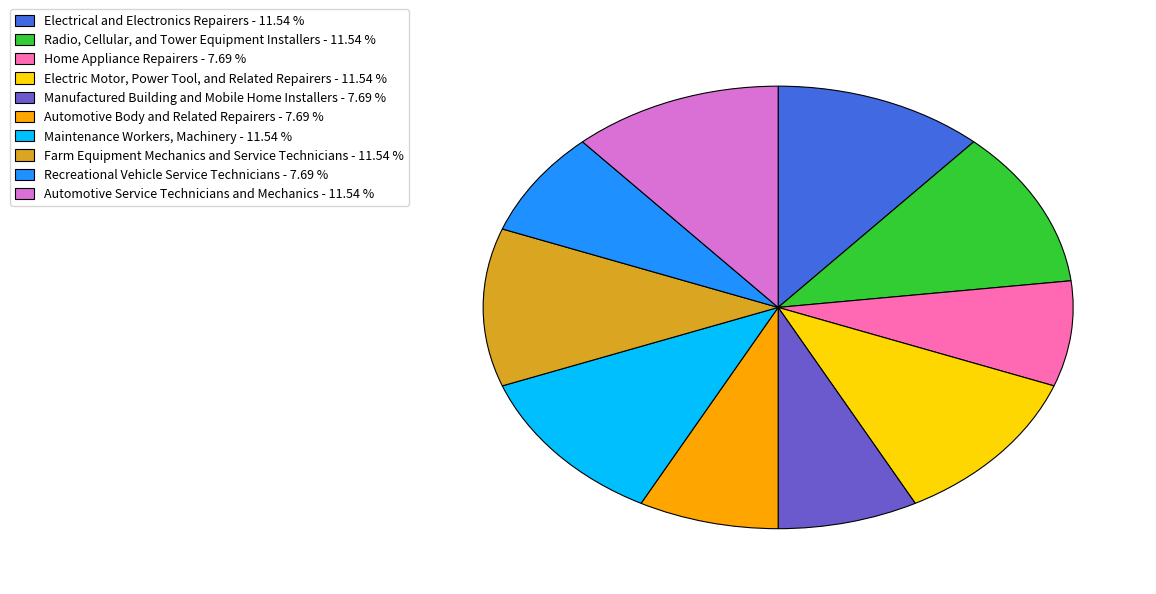

Does any single category account for the majority?

No